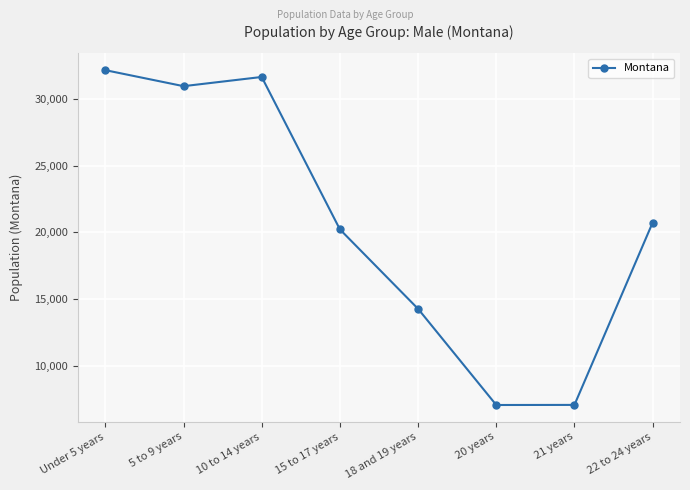

What is the label of the 3rd point from the left?

10 to 14 years